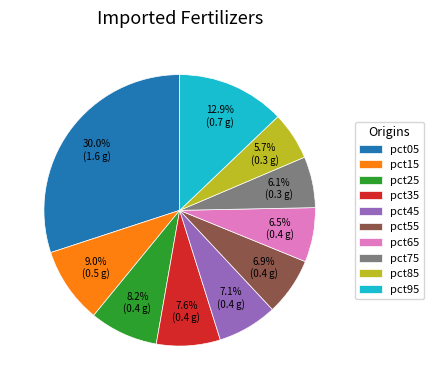

What percentage do pct45 and pct55 together represent?

14.0%